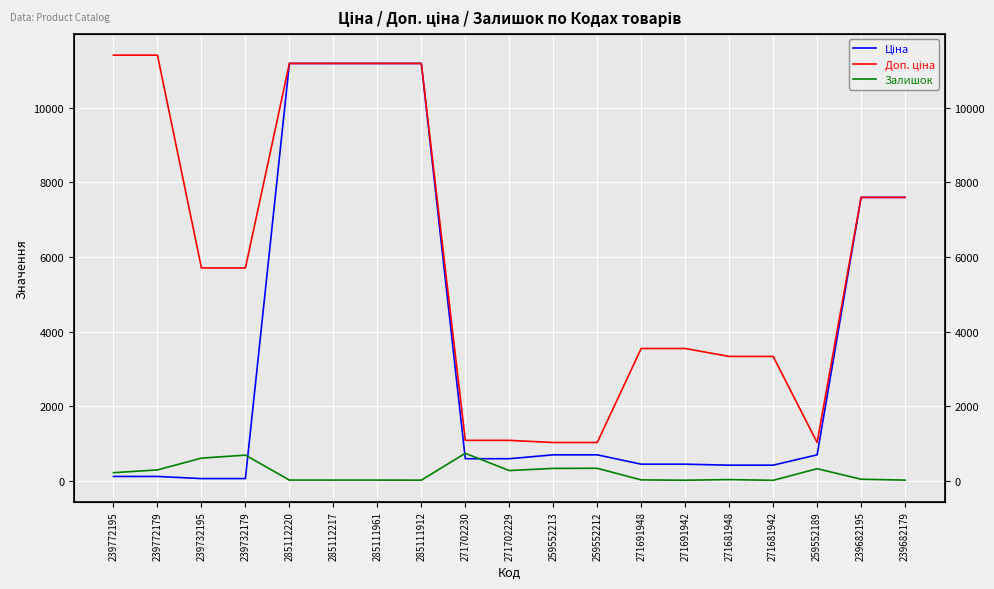

List the labels in order of Залишок value, largest first.

271702230, 239732179, 239732195, 259552212, 259552213, 259552189, 239772179, 271702229, 239772195, 239682195, 271681948, 271691948, 285112220, 285112217, 285111961, 239682179, 285111912, 271691942, 271681942